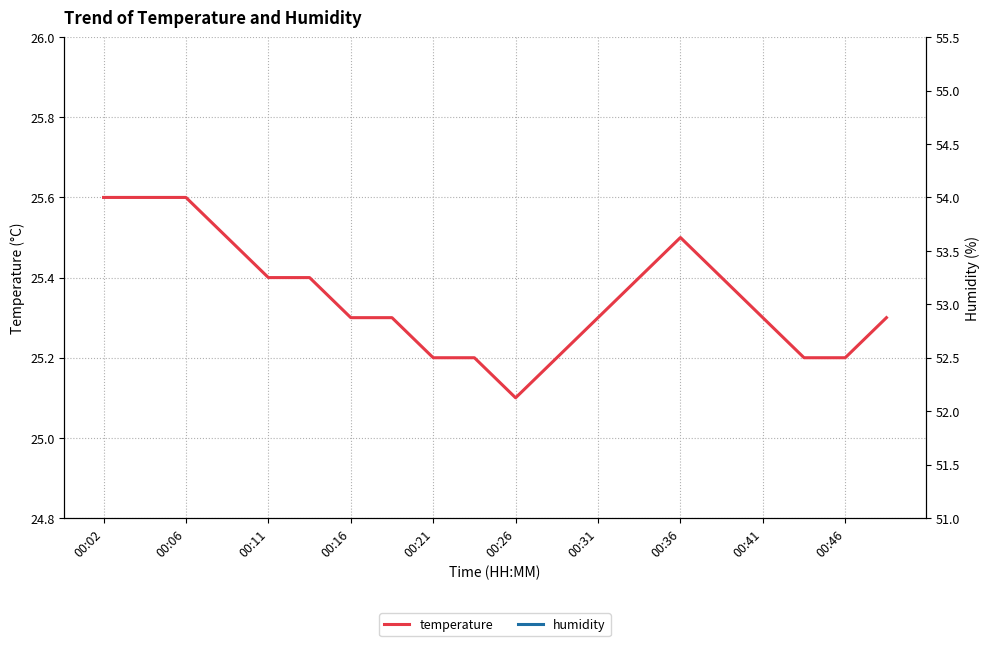

True or false: temperature and humidity cross at least once.

False